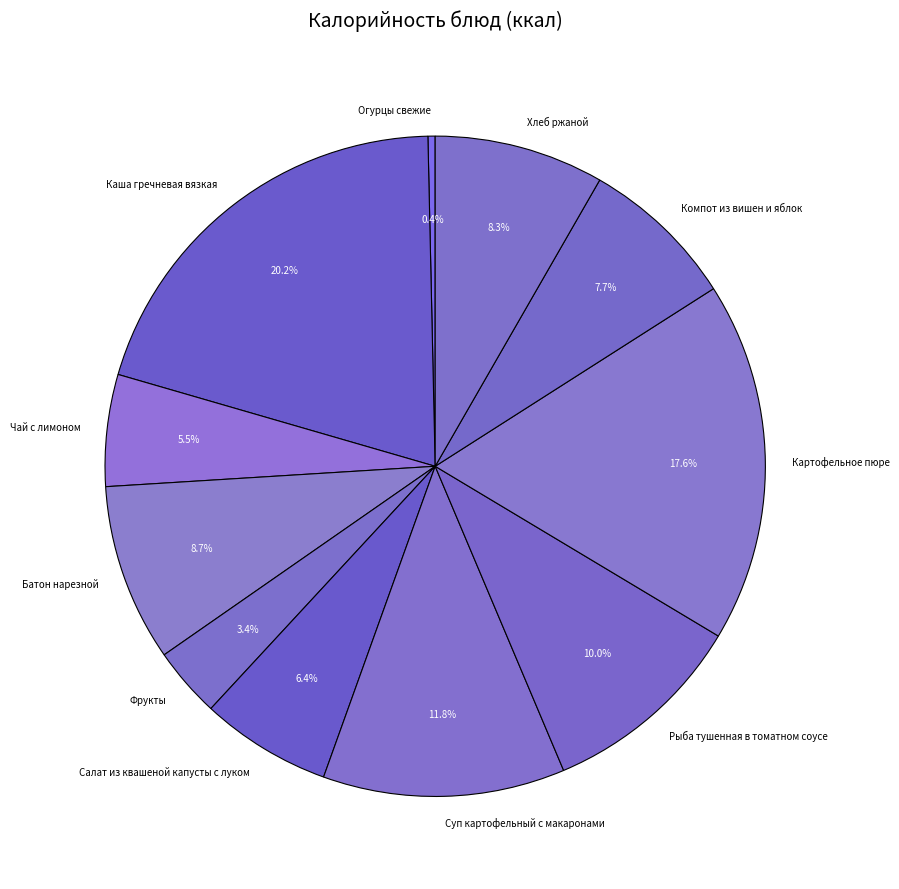

To the nearest percent, what is the difference between the Салат из квашеной капусты с луком and Фрукты slice percentages?

3%